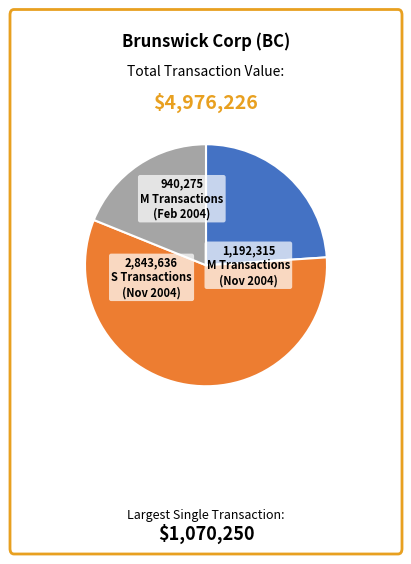

Is there any slice that represents more than half of the pie?

Yes